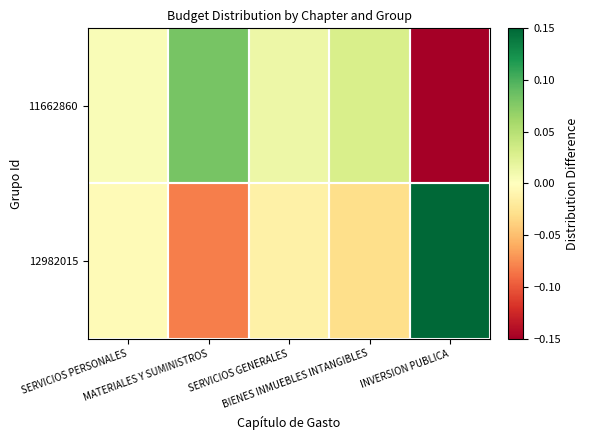

At which category is the sum across all series the highest?

SERVICIOS PERSONALES